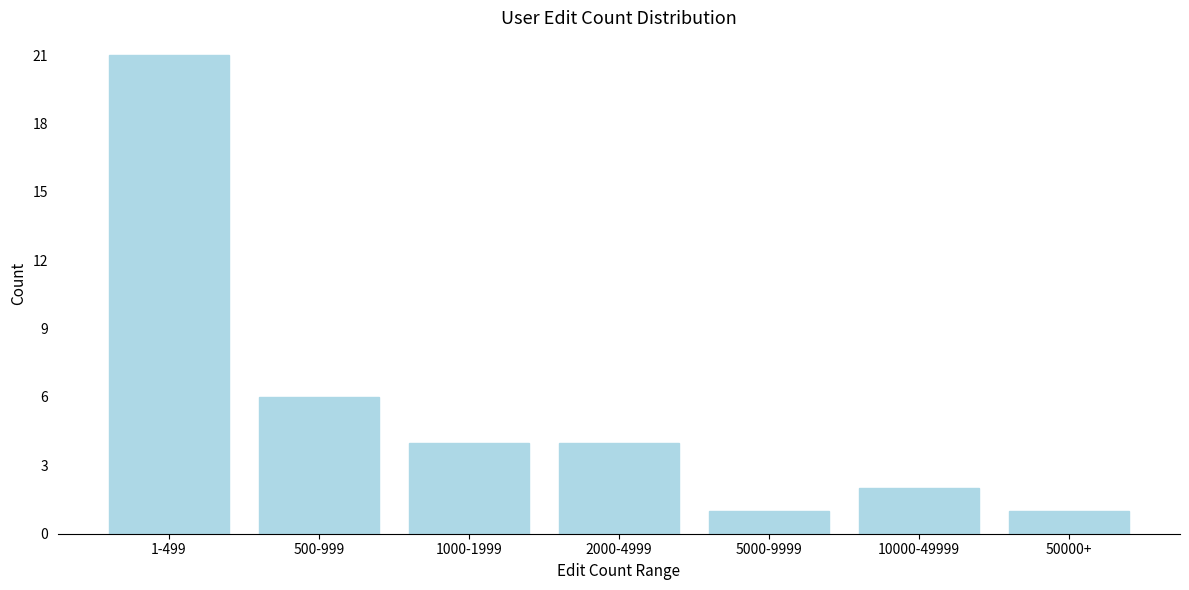

Reading left to right, transcribe all the data shown in this chart.

21	6	4	4	1	2	1